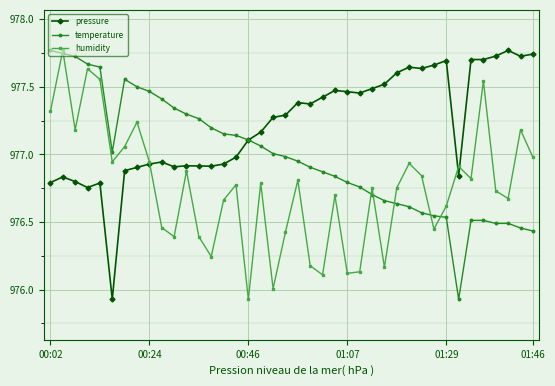

List the series in order of their overall mean, lowest first.

humidity, temperature, pressure